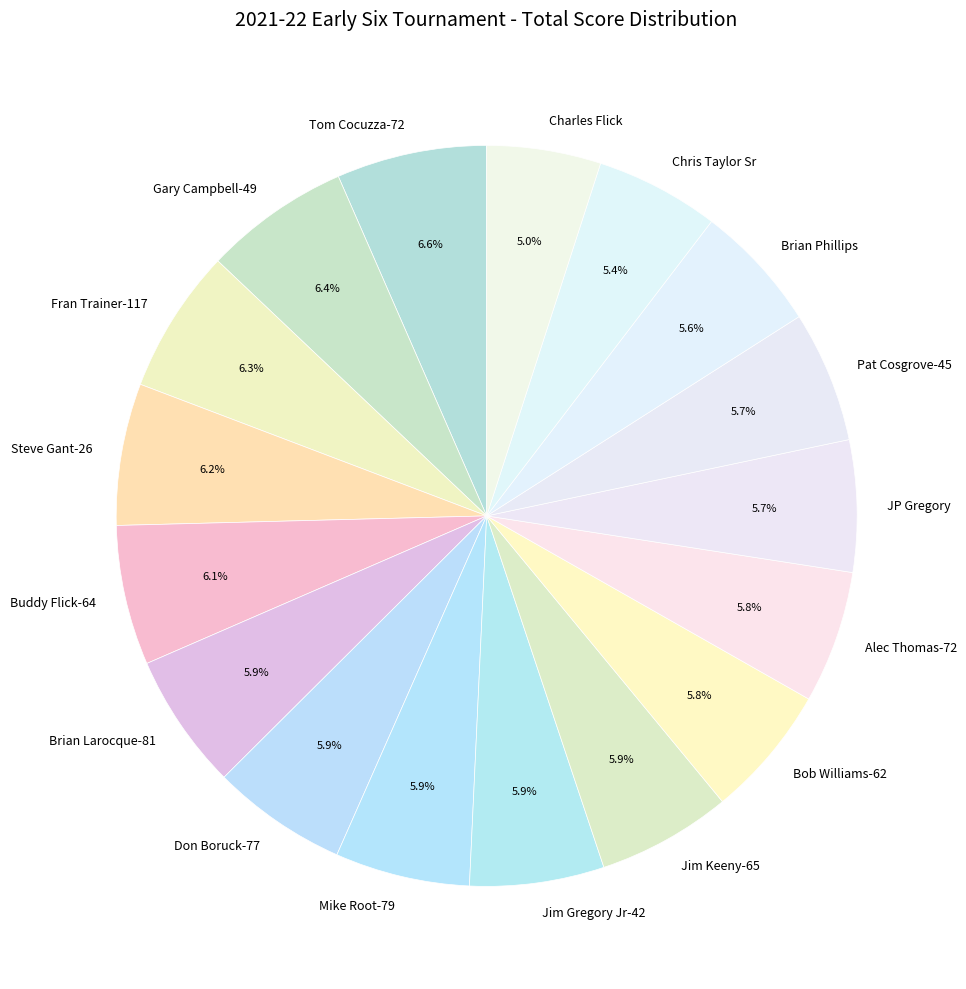

Count the number of slices in the pie.

17